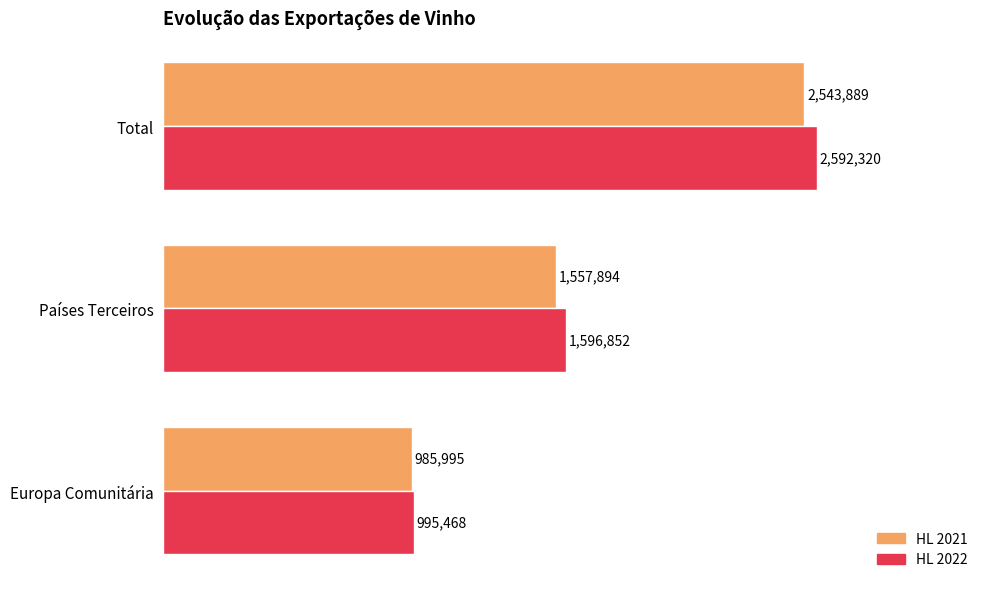

Which series has the largest total across all categories?

HL 2022